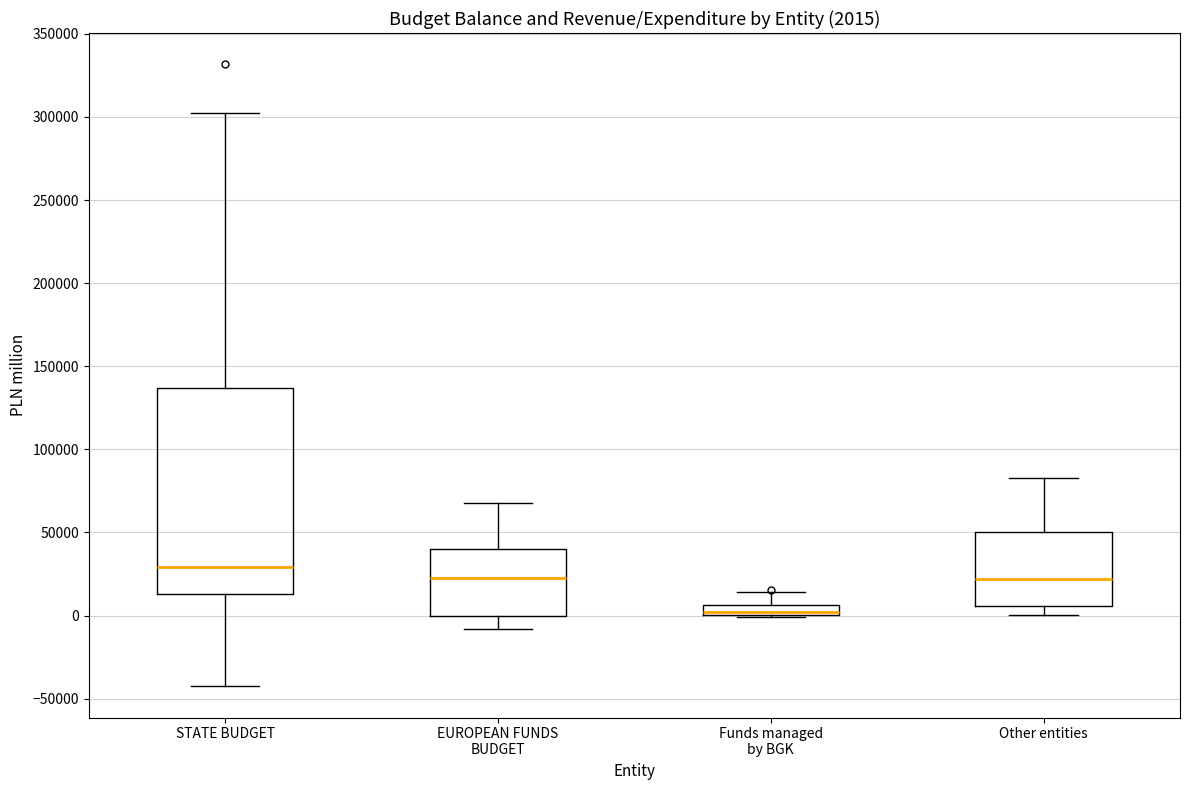

Which box is the tallest, from its lower edge to its upper edge?

STATE BUDGET